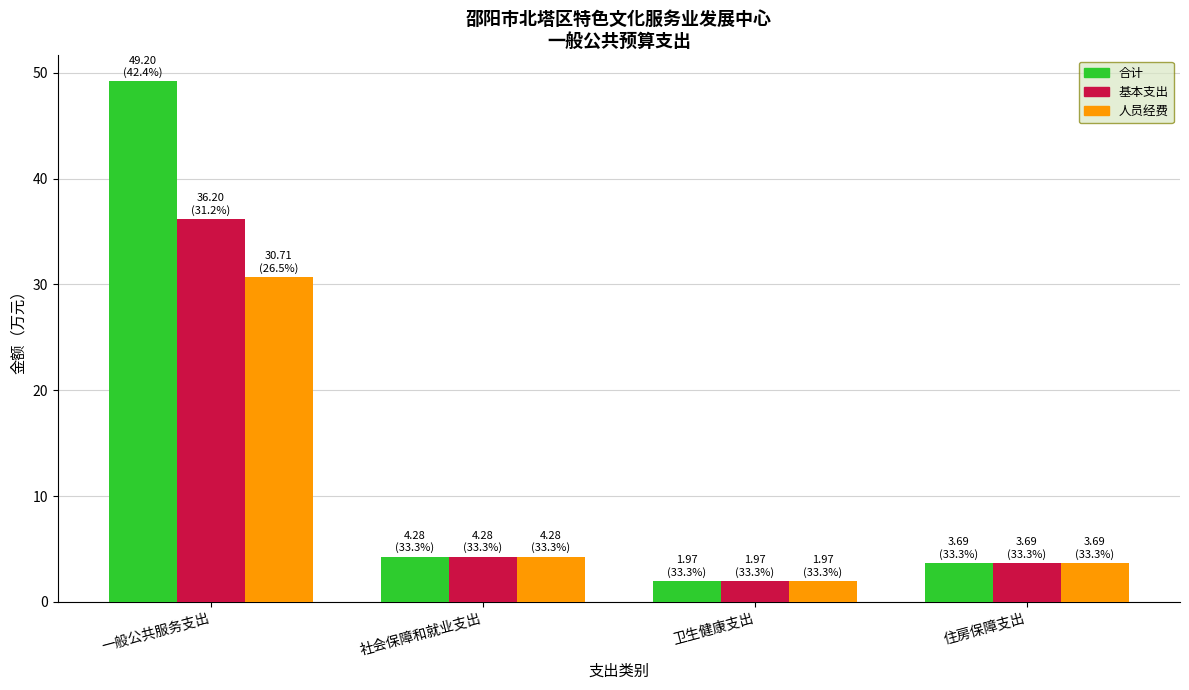

At which category is the sum across all series the highest?

一般公共服务支出